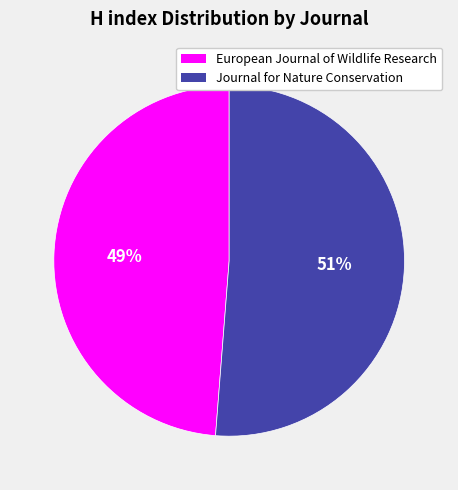

Is the sum of European Journal of Wildlife Research and Journal for Nature Conservation greater than half?

Yes